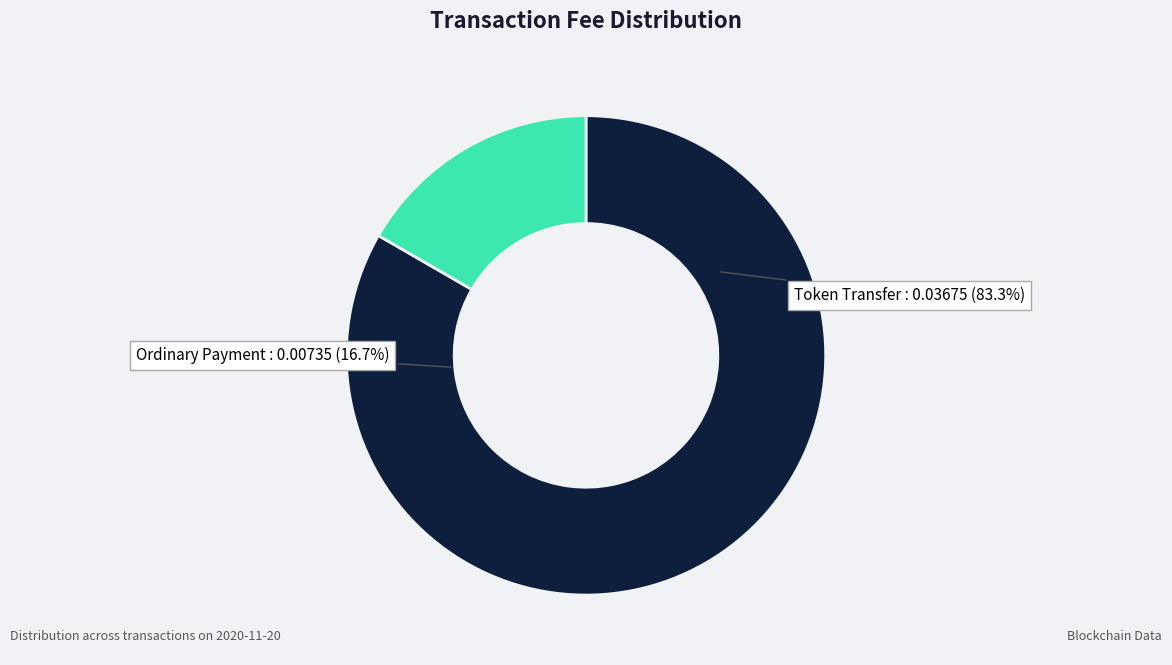

How many segments does this pie chart have?

2